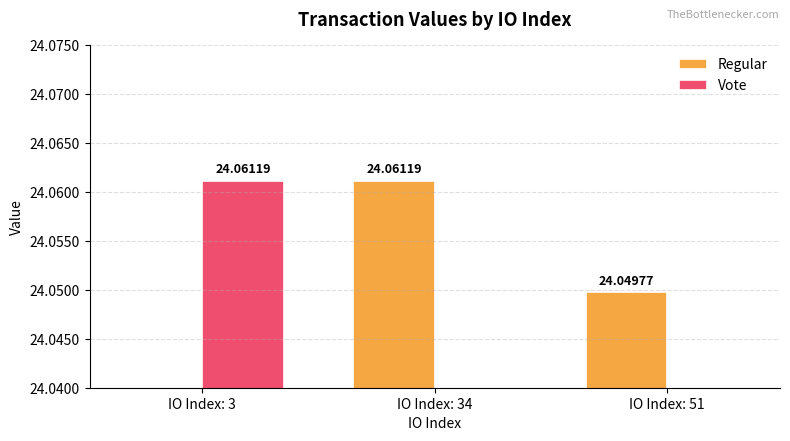

Reading left to right, extract all data points from this chart.

Regular: IO Index: 3=0.0	IO Index: 34=24.1	IO Index: 51=24.0
Vote: IO Index: 3=24.1	IO Index: 34=0.0	IO Index: 51=0.0